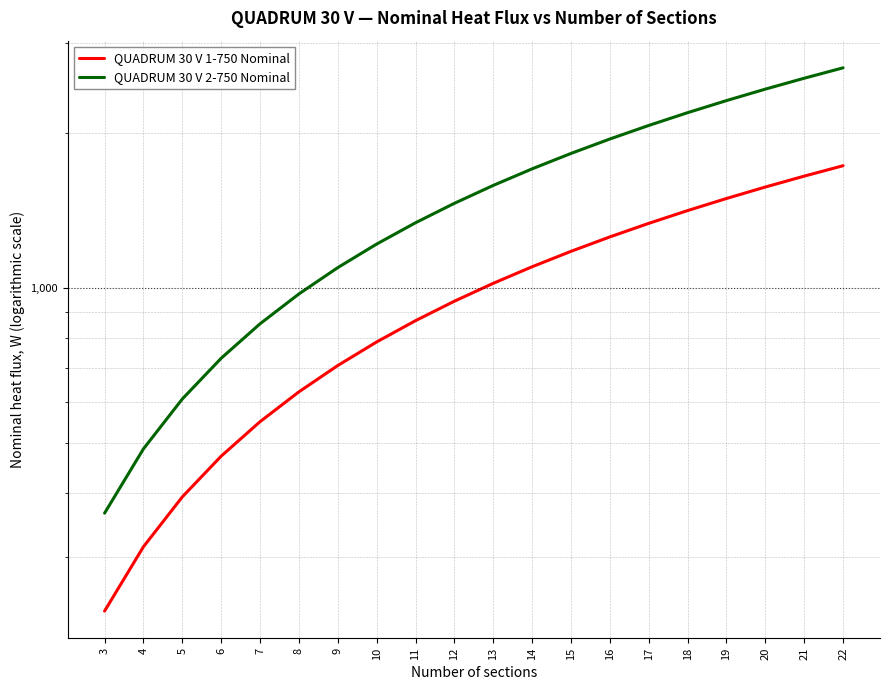

At which category does the chart reach its peak across all series?

22